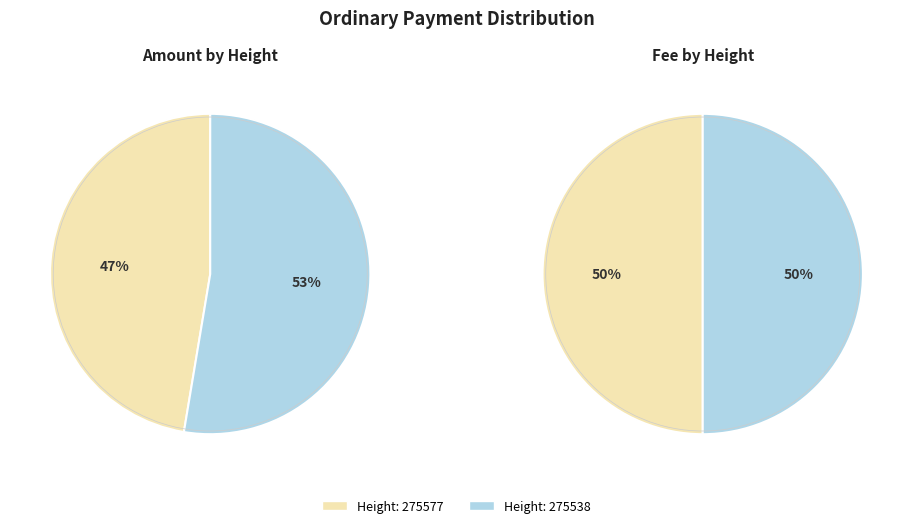

Which slice is the smallest?

275577